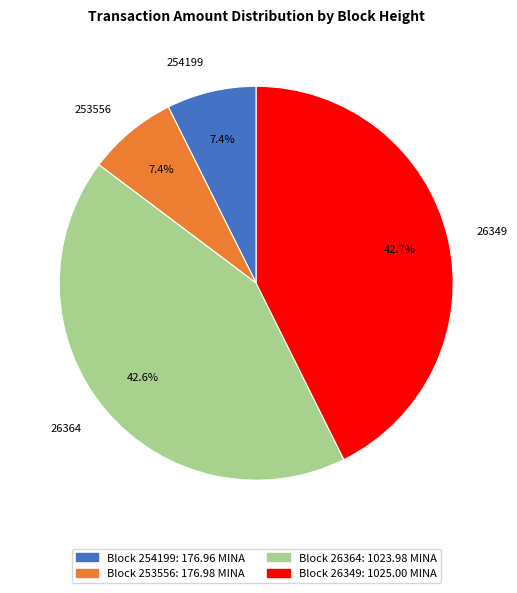

Approximately how many times larger is the value at 26349 compared to 253556?

5.8